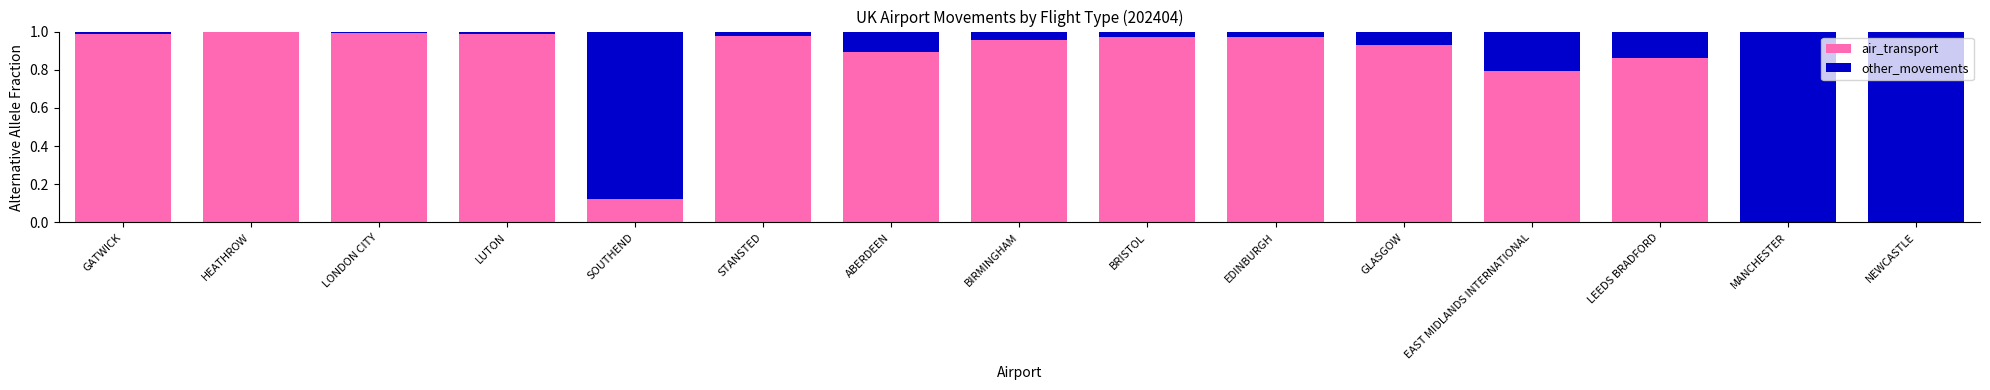

The air_transport series shows 0.0 at NEWCASTLE. True or false?

True